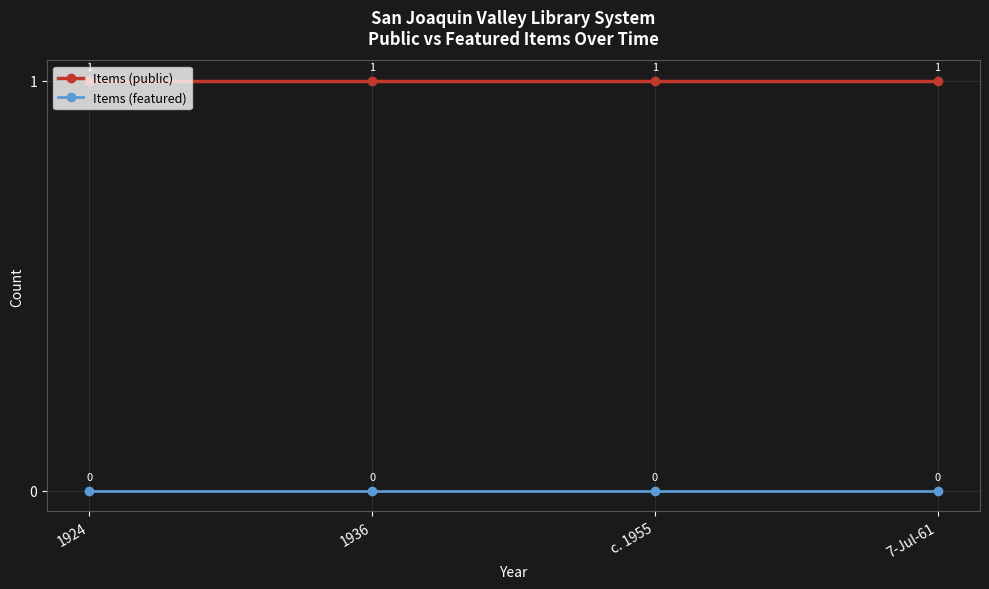

How many lines are shown in the chart?

2